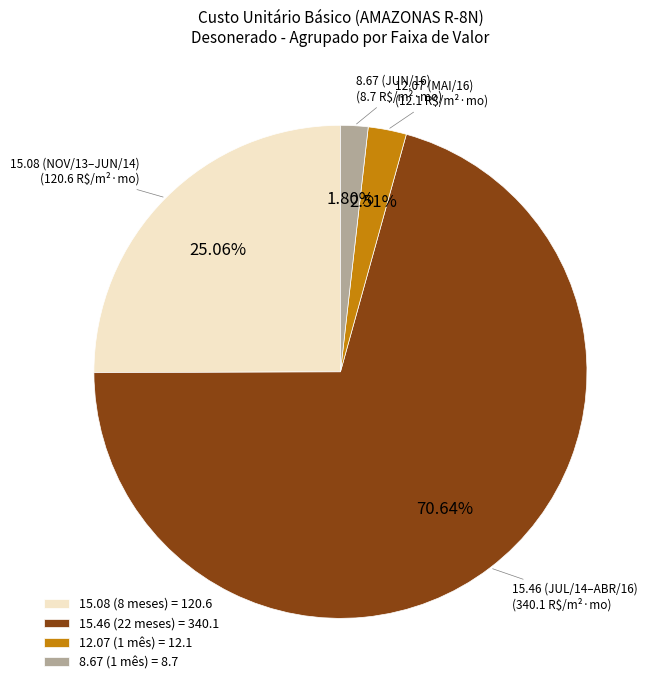

Which slice represents more than half of the pie?

15.46 (JUL/14–ABR/16)